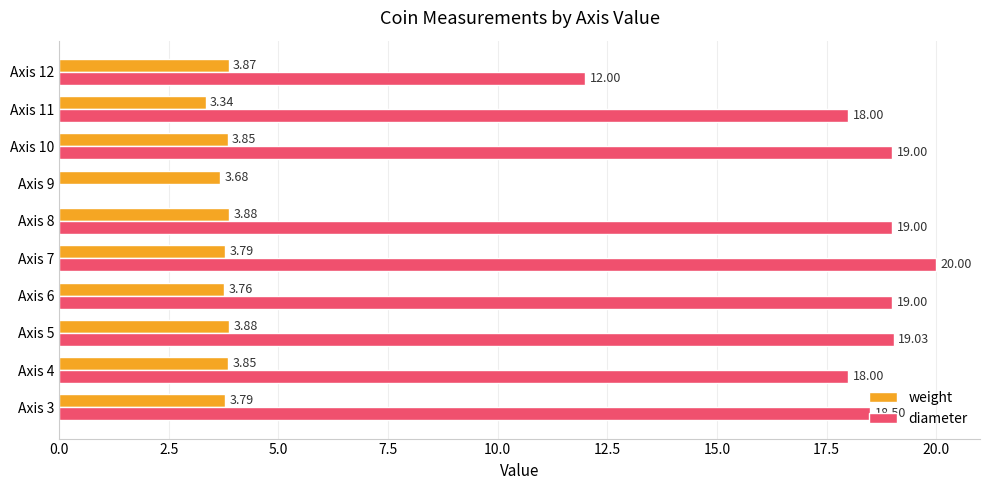

What is the average value of the diameter series?

16.3